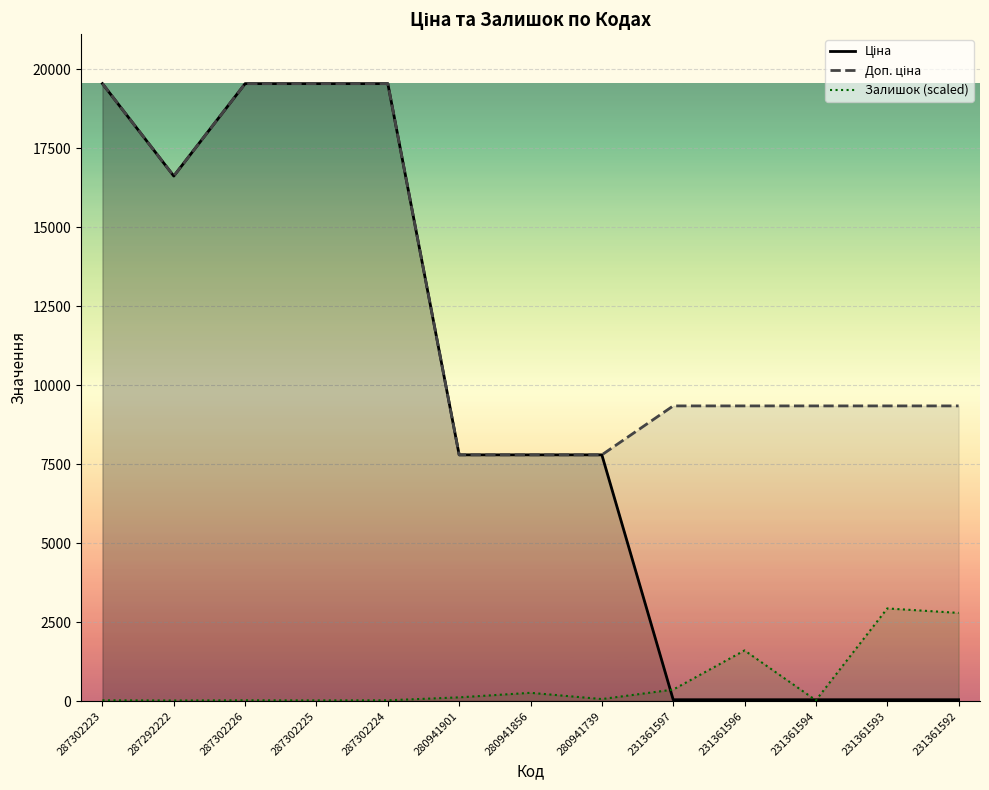

True or false: Доп. ціна has a value of 7792.9 at 280941739.

True